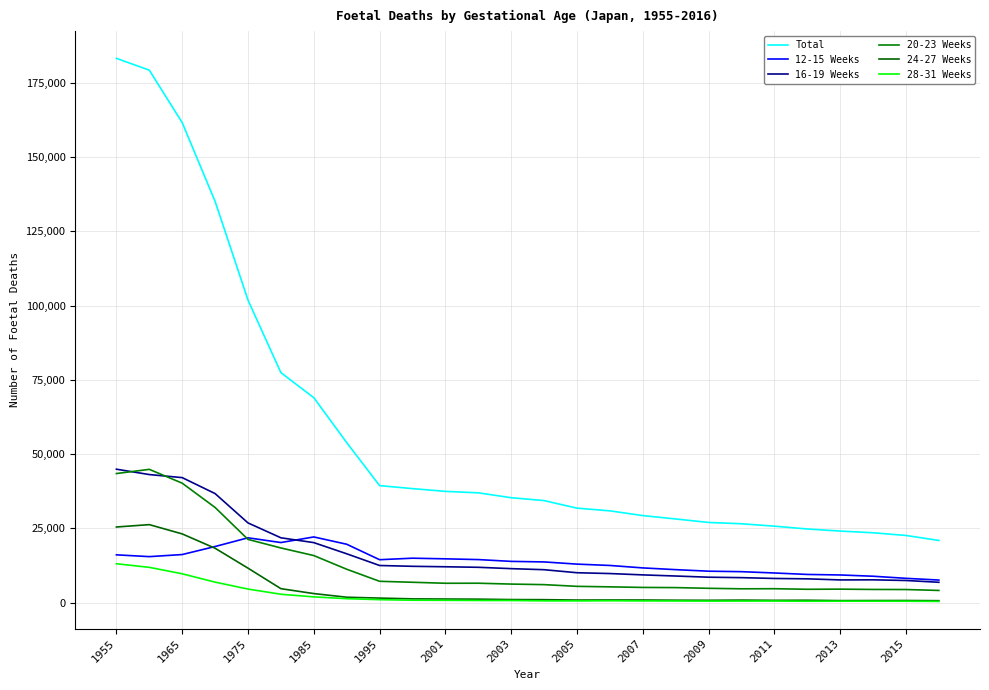

What is the value of the Total point at the 18th from the left?

28177